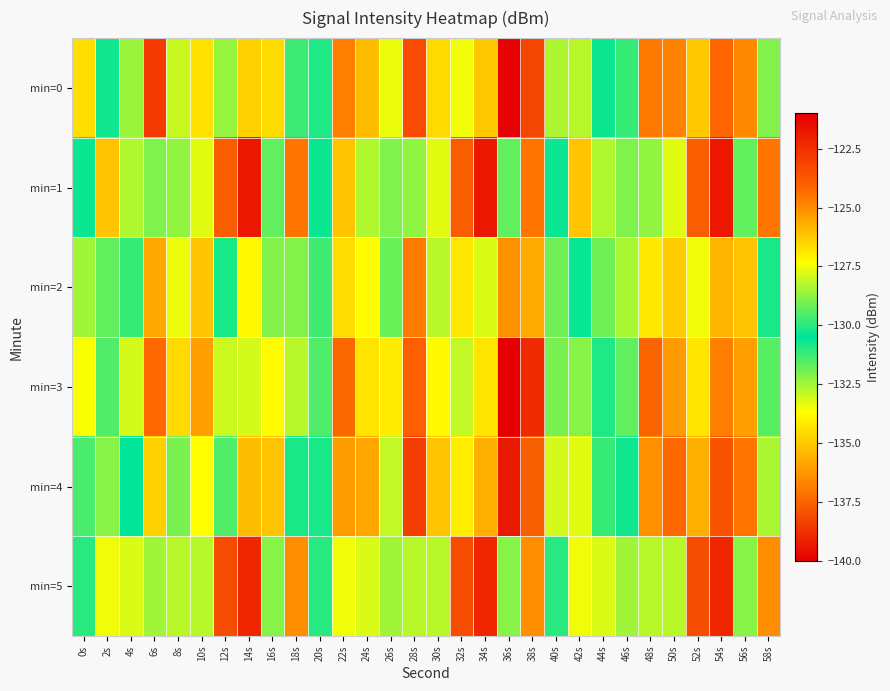

Reading left to right, extract all data points from this chart.

min=0: 0s=-126.7	2s=-130.7	4s=-132.4	6s=-122.8	8s=-133.0	10s=-134.4	12s=-132.4	14s=-126.4	16s=-126.6	18s=-131.3	20s=-130.9	22s=-136.8	24s=-126.0	26s=-133.4	28s=-123.3	30s=-126.6	32s=-127.5	34s=-126.2	36s=-139.9	38s=-138.3	40s=-128.4	42s=-128.2	44s=-130.3	46s=-131.2	48s=-137.0	50s=-124.8	52s=-126.2	54s=-124.1	56s=-124.9	58s=-128.9
min=1: 0s=-130.4	2s=-126.1	4s=-132.7	6s=-132.1	8s=-132.3	10s=-127.7	12s=-137.6	14s=-121.7	16s=-131.7	18s=-124.5	20s=-130.4	22s=-126.1	24s=-132.7	26s=-132.1	28s=-132.3	30s=-127.7	32s=-137.6	34s=-121.7	36s=-131.7	38s=-124.5	40s=-130.4	42s=-126.1	44s=-132.7	46s=-132.1	48s=-132.3	50s=-127.7	52s=-137.6	54s=-121.7	56s=-131.7	58s=-124.5
min=2: 0s=-128.5	2s=-129.3	4s=-131.2	6s=-125.6	8s=-133.4	10s=-135.1	12s=-130.8	14s=-127.2	16s=-128.9	18s=-132.1	20s=-129.7	22s=-134.5	24s=-127.3	26s=-131.8	28s=-124.6	30s=-128.2	32s=-126.9	34s=-127.8	36s=-136.4	38s=-135.7	40s=-129.1	42s=-130.4	44s=-131.9	46s=-132.6	48s=-134.2	50s=-126.3	52s=-127.5	54s=-125.8	56s=-126.1	58s=-130.2
min=3: 0s=-127.4	2s=-131.5	4s=-133.1	6s=-124.2	8s=-134.6	10s=-136.0	12s=-133.0	14s=-127.9	16s=-127.3	18s=-132.8	20s=-131.5	22s=-137.4	24s=-126.8	26s=-134.1	28s=-124.0	30s=-127.2	32s=-128.1	34s=-126.8	36s=-140.5	38s=-138.9	40s=-129.0	42s=-128.8	44s=-130.9	46s=-131.7	48s=-137.5	50s=-125.3	52s=-126.8	54s=-124.7	56s=-125.4	58s=-129.4
min=4: 0s=-129.6	2s=-128.8	4s=-130.5	6s=-126.4	8s=-132.0	10s=-133.7	12s=-131.5	14s=-126.0	16s=-126.1	18s=-130.8	20s=-130.2	22s=-136.1	24s=-125.5	26s=-132.9	28s=-122.9	30s=-126.1	32s=-127.0	34s=-125.7	36s=-139.3	38s=-137.6	40s=-127.9	42s=-127.7	44s=-129.8	46s=-130.7	48s=-136.4	50s=-124.2	52s=-125.7	54s=-123.6	56s=-124.5	58s=-128.4
min=5: 0s=-131.0	2s=-127.5	4s=-133.2	6s=-132.5	8s=-132.8	10s=-128.2	12s=-138.1	14s=-122.2	16s=-132.2	18s=-125.0	20s=-131.0	22s=-127.5	24s=-133.2	26s=-132.5	28s=-132.8	30s=-128.2	32s=-138.1	34s=-122.2	36s=-132.2	38s=-125.0	40s=-131.0	42s=-127.5	44s=-133.2	46s=-132.5	48s=-132.8	50s=-128.2	52s=-138.1	54s=-122.2	56s=-132.2	58s=-125.0